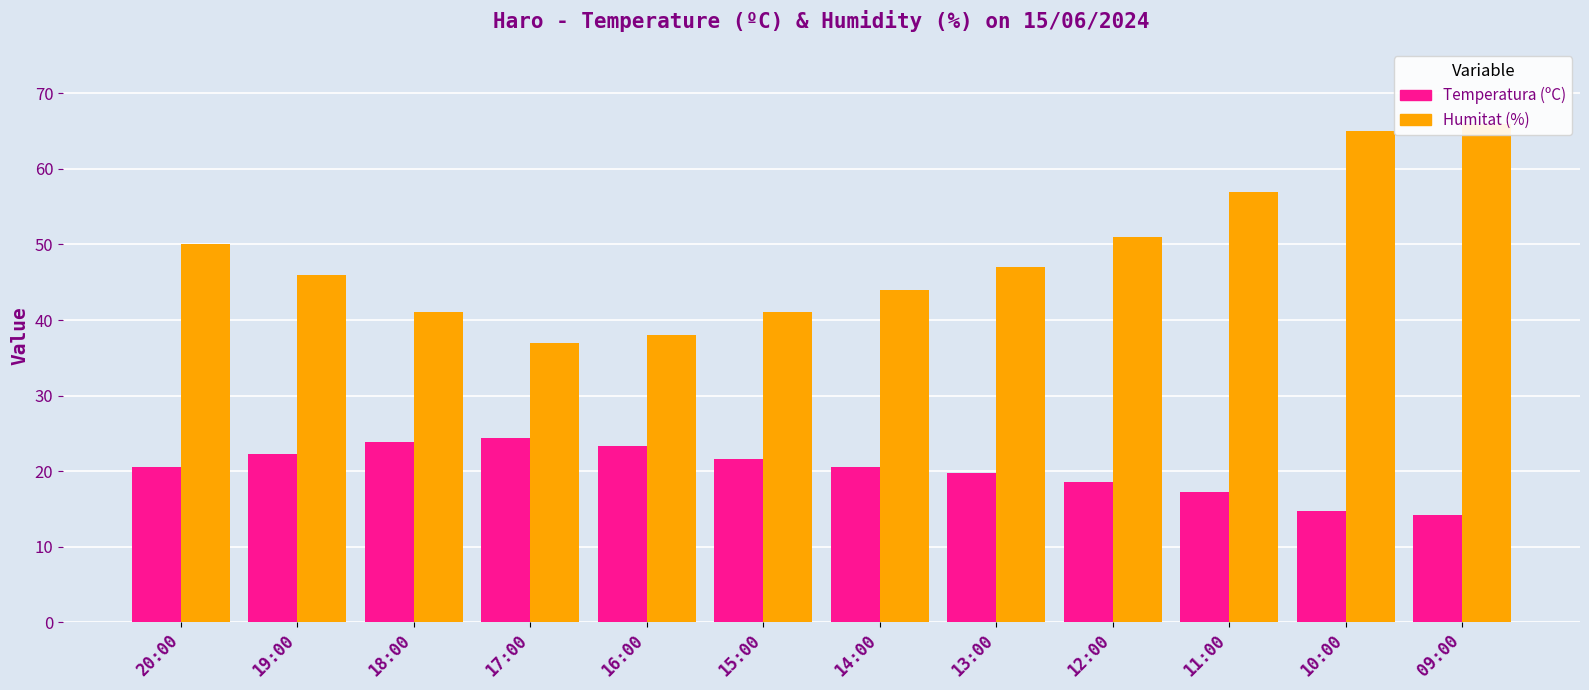

What is the label of the 5th bar from the left?

16:00